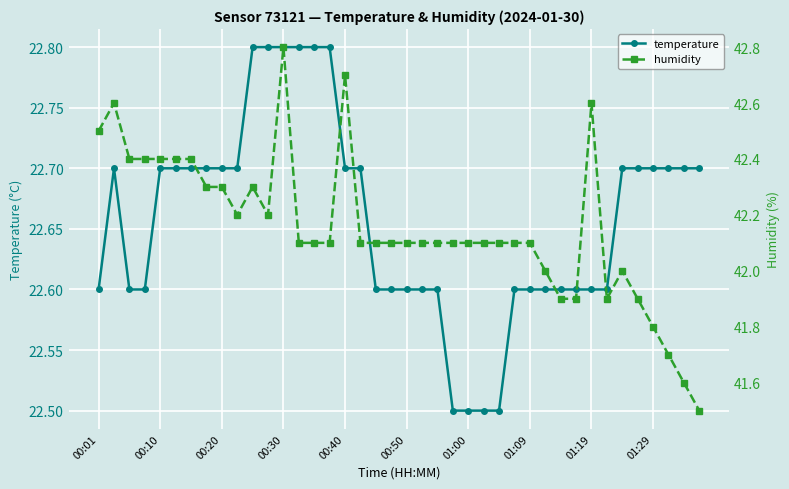

Does the chart display data point markers on the line(s)?

Yes